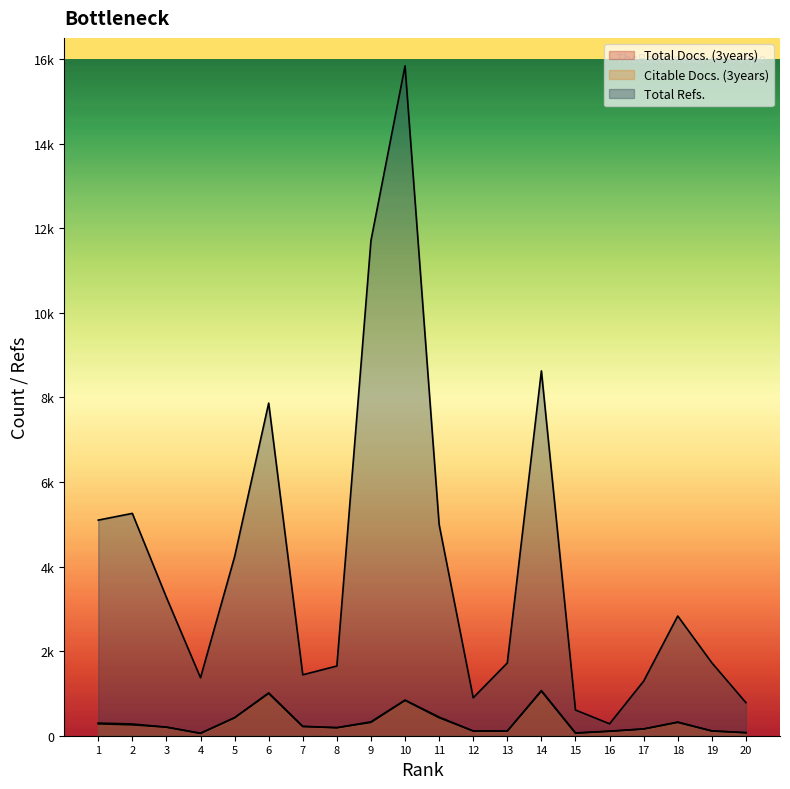

What is the total value across all series at 14?

10748